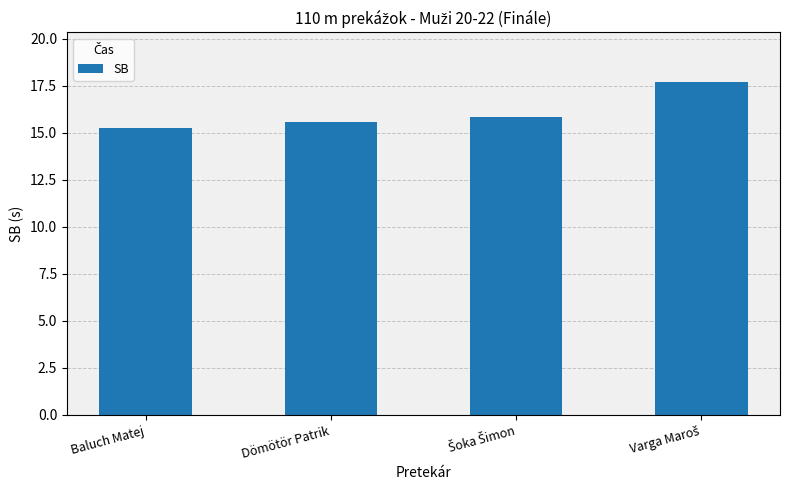

The chart shows a value of 9.8 at Baluch Matej. True or false?

False